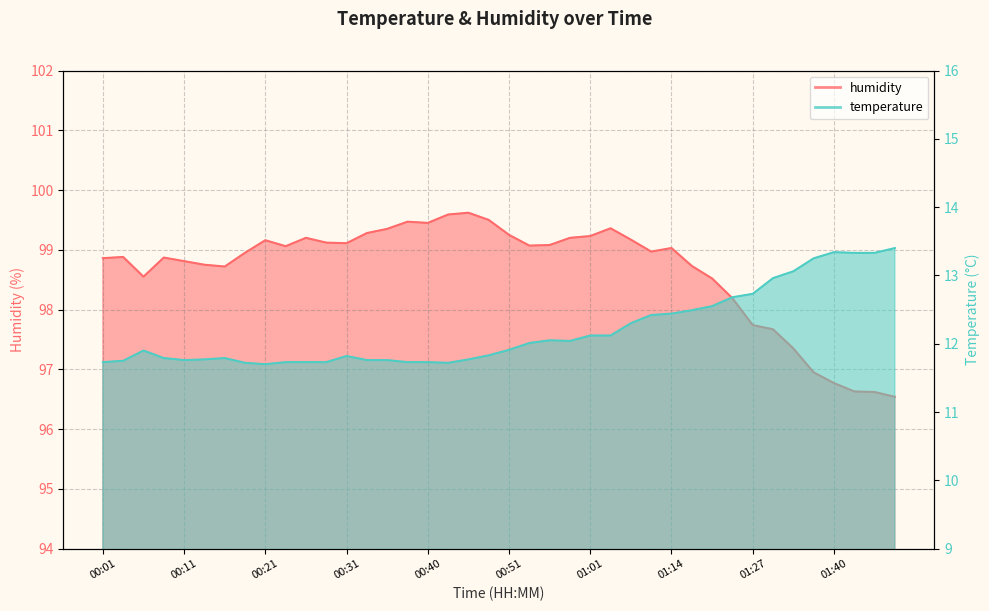

What position from the right is 00:01?

40